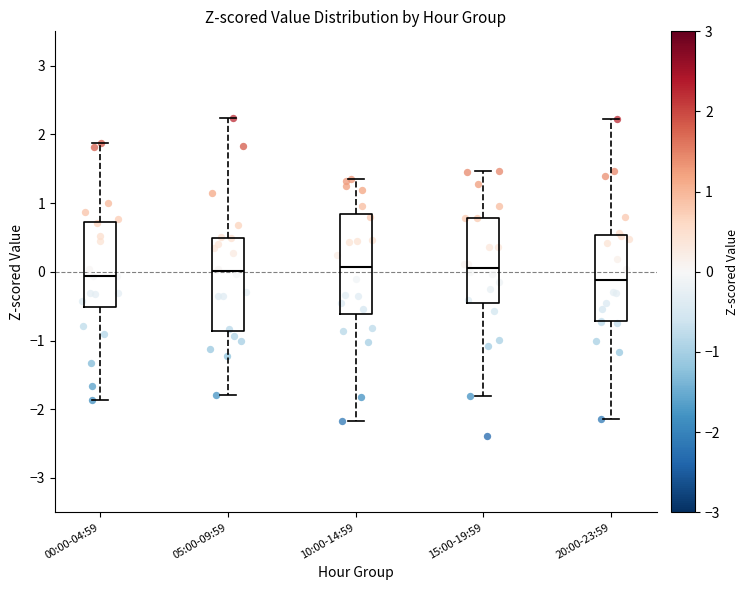

Reading left to right, transcribe this box plot: for each box, give where its median line is, the range the box spans, and where its two whiskers end, as read against the y-axis. The values are not printed on the chart, so give them approximately, as read against the axis.

00:00-04:59: median -0.1, box -0.5 to 0.7, whiskers -1.9 to 1.9
05:00-09:59: median 0.0, box -0.9 to 0.5, whiskers -1.8 to 2.2
10:00-14:59: median 0.1, box -0.6 to 0.8, whiskers -2.2 to 1.4
15:00-19:59: median 0.1, box -0.5 to 0.8, whiskers -1.8 to 1.5
20:00-23:59: median -0.1, box -0.7 to 0.5, whiskers -2.1 to 2.2